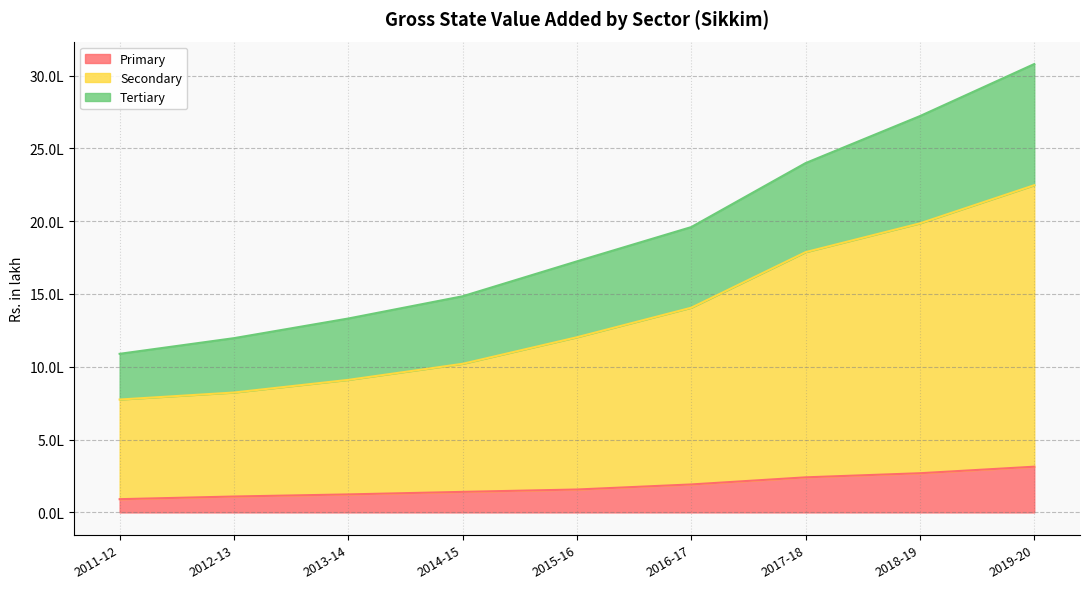

What are all the series names shown in the legend?

Primary, Secondary, Tertiary